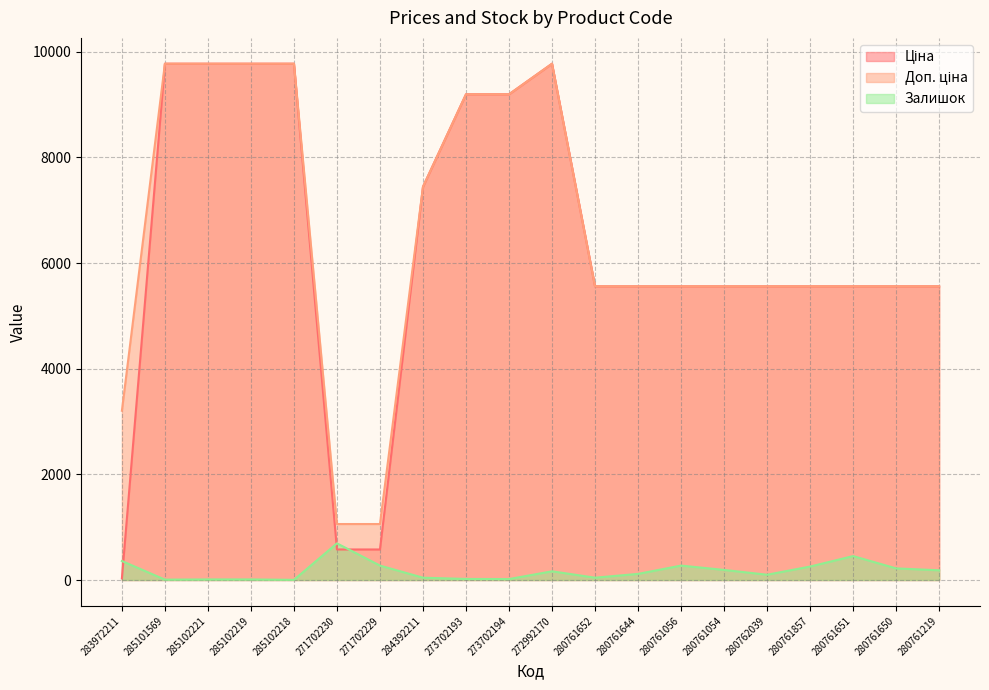

What is the sum of the Ціна values at 272992170 and 271702230?

10353.6